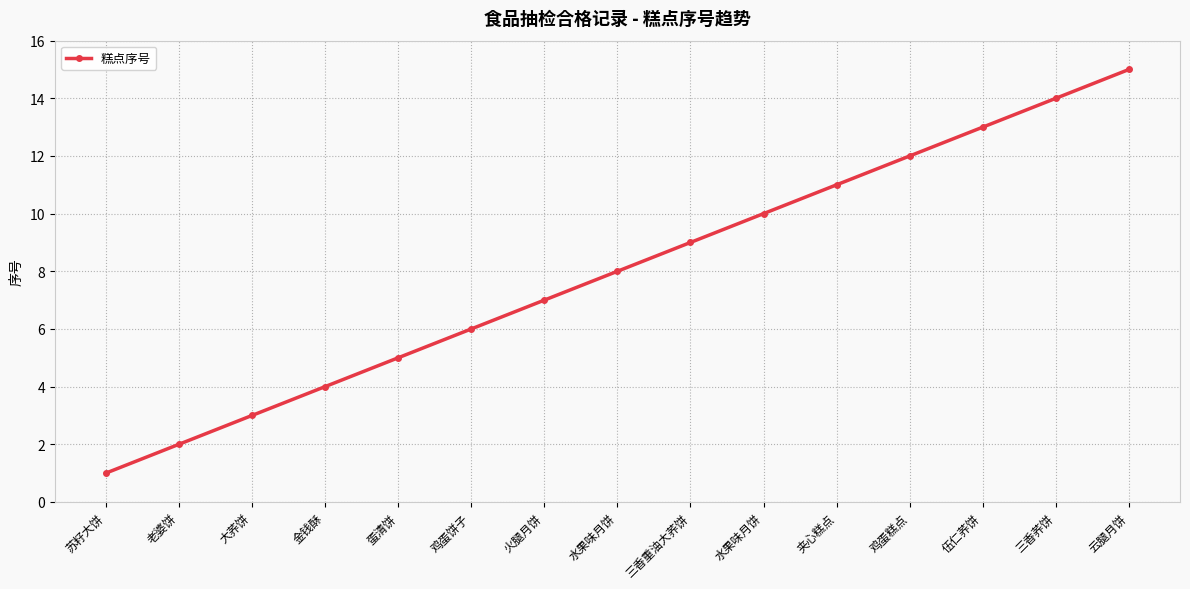

How many lines are shown in the chart?

1